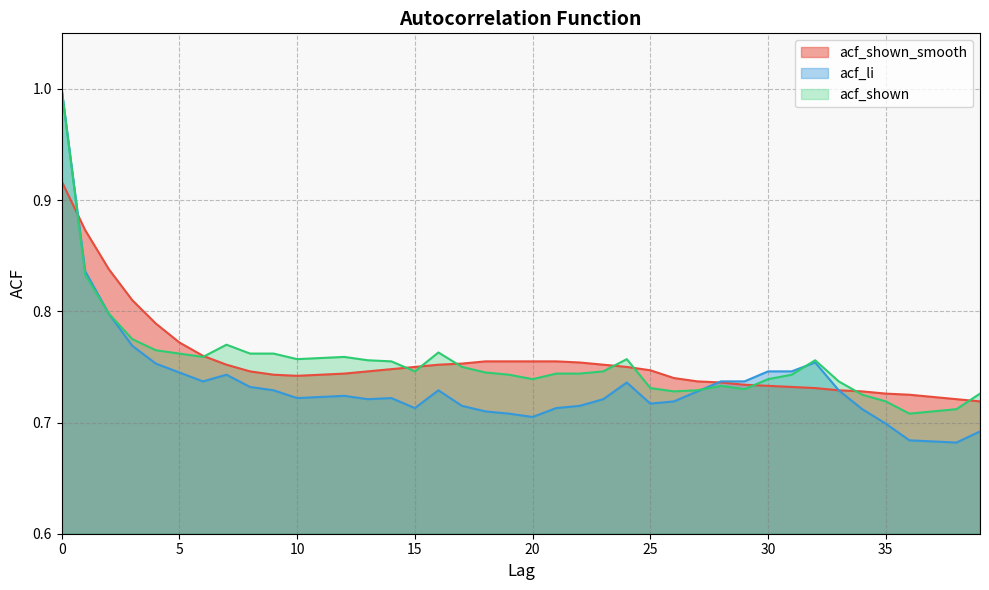

Is the value of acf_shown at 33 greater than the value of acf_shown_smooth at 16?

No